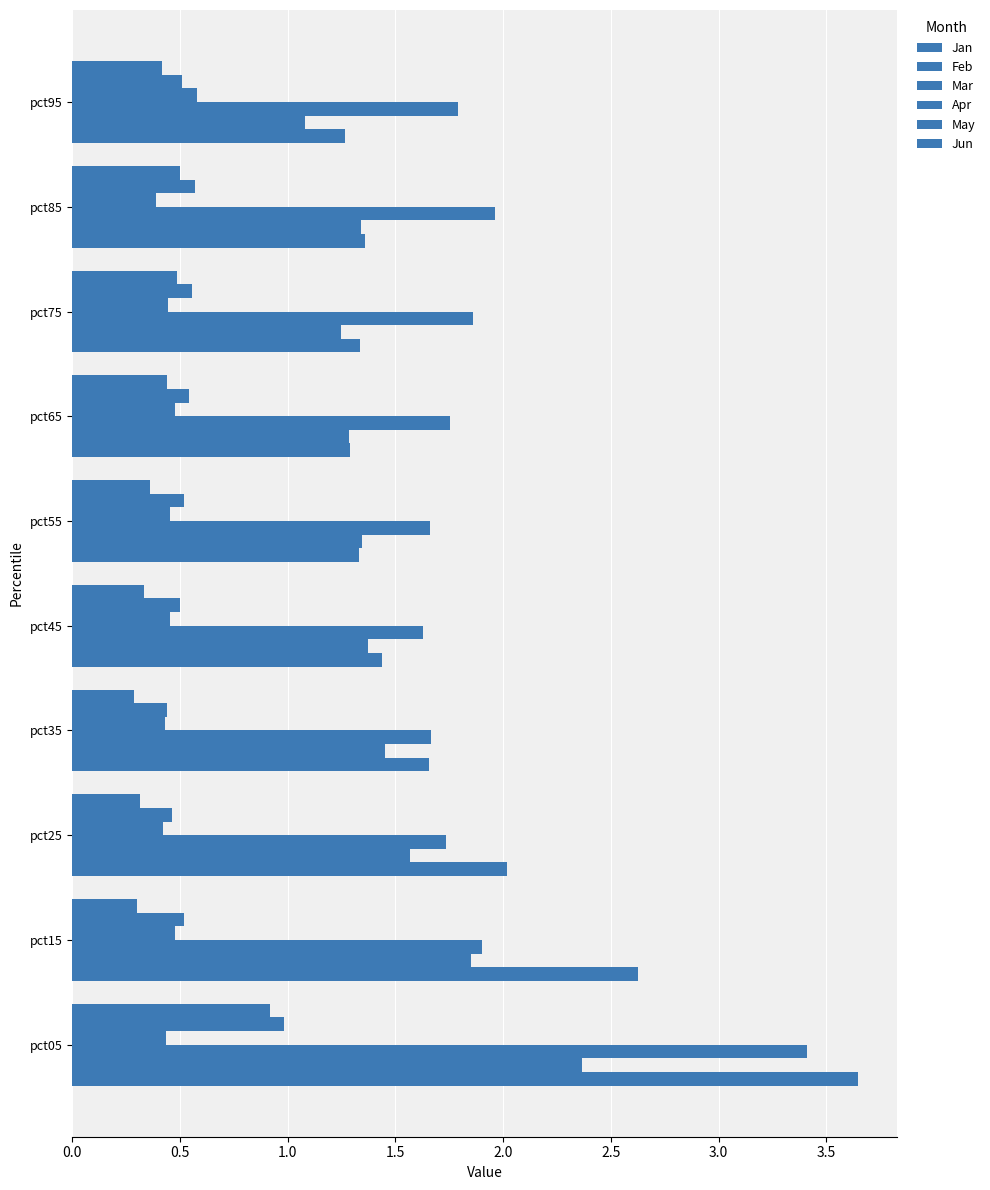

What is the average value of the May series?

0.6